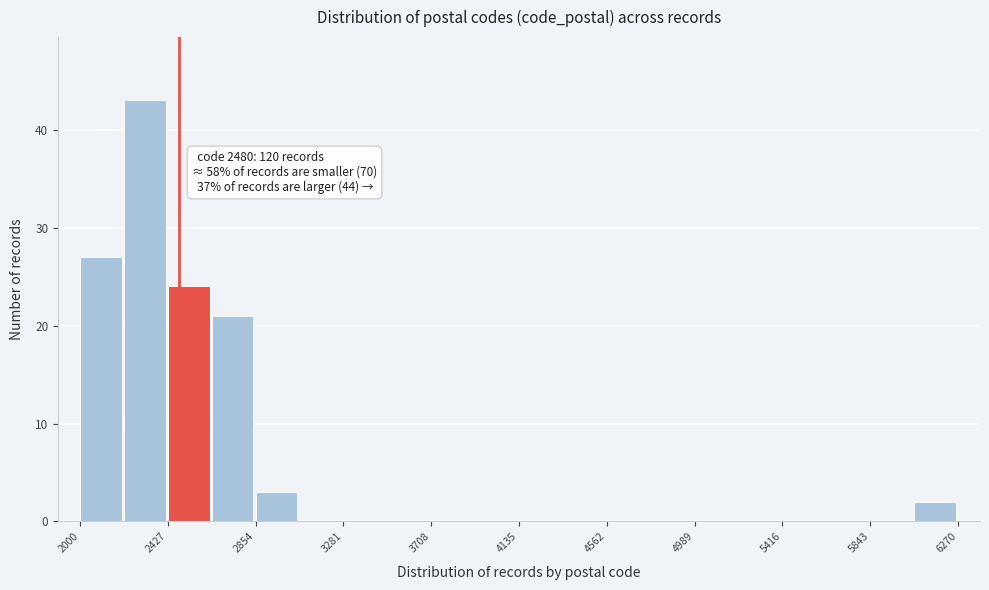

Over which range of the x-axis is the bar tallest?

2200 to 2450